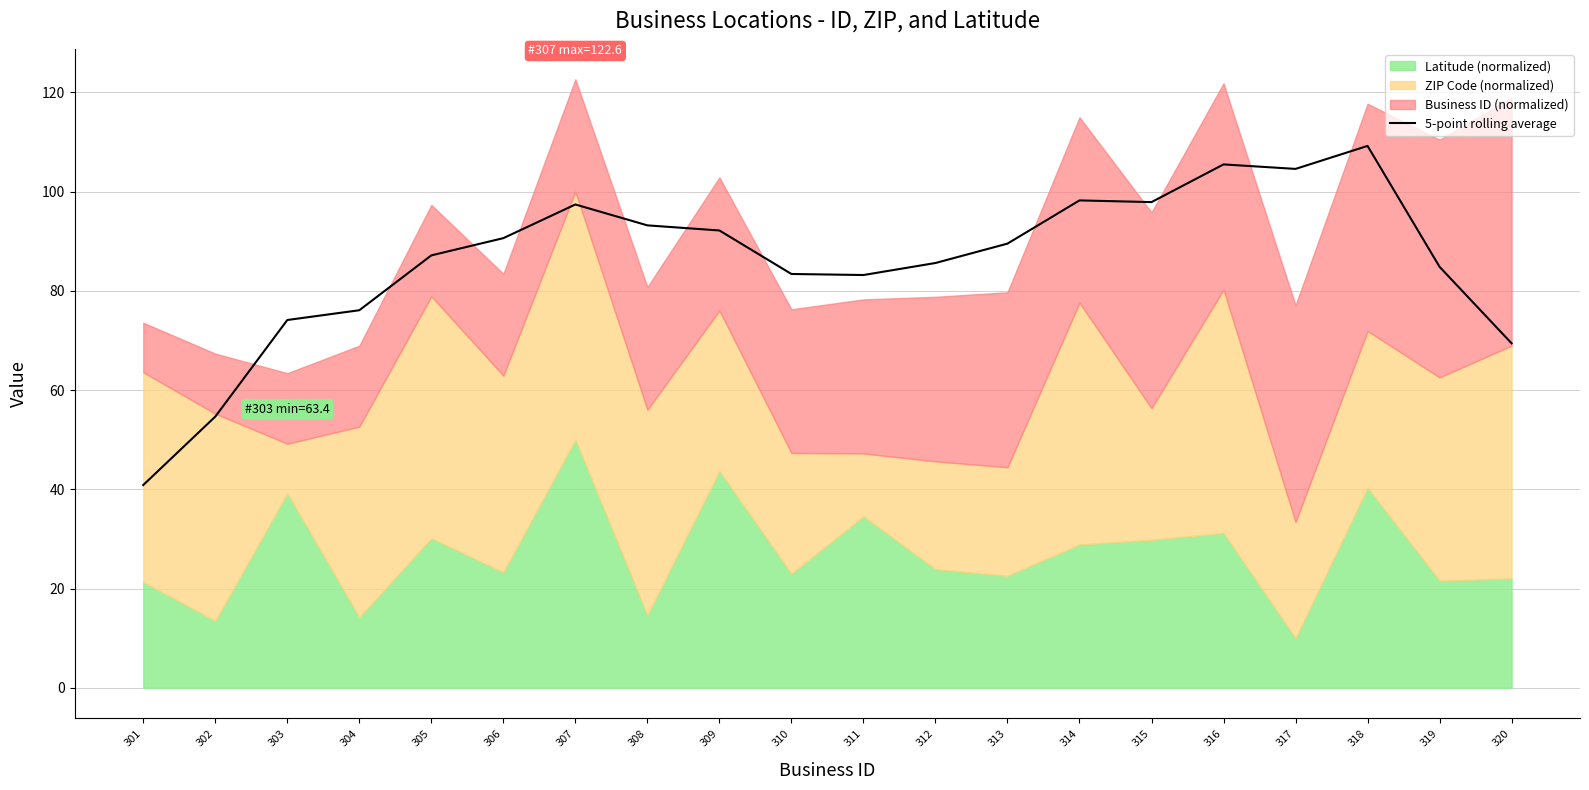

The value at 320 is 103.7. True or false?

False